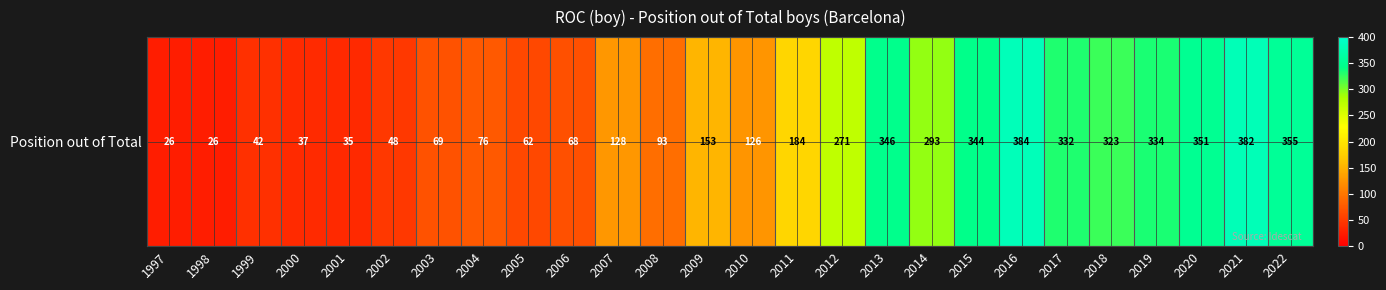

Which has a higher value, 2009 or 2014?

2014